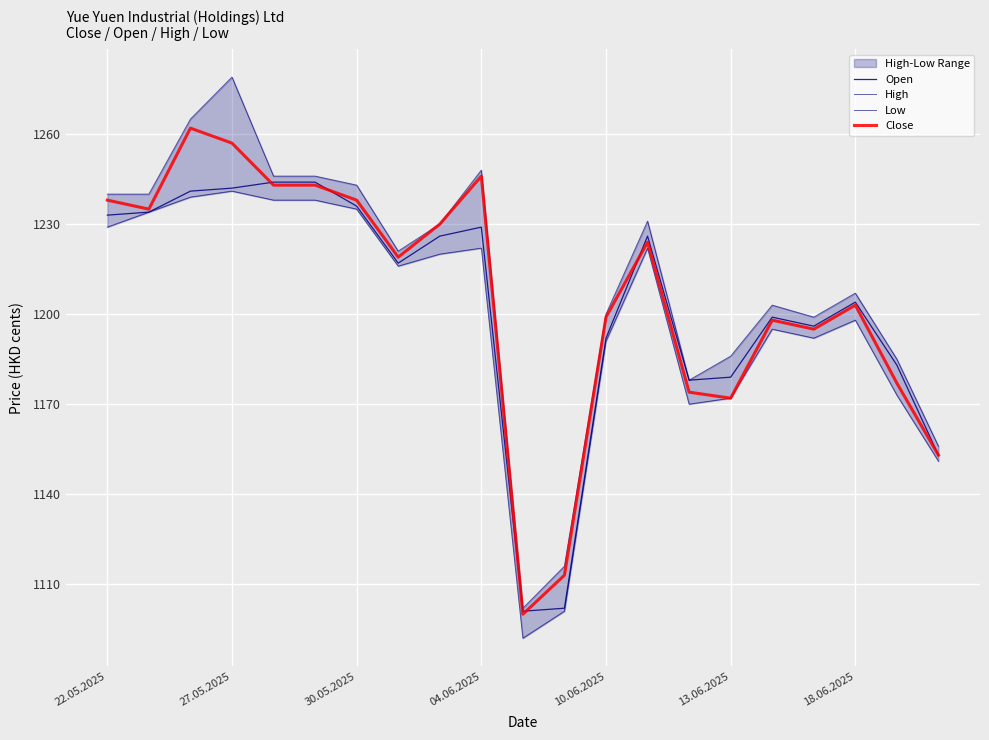

Is this an area chart (filled region under the line)?

No